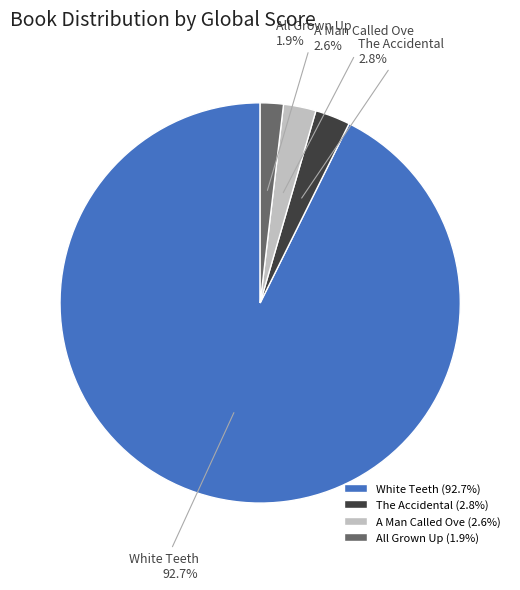

Which slice is the smallest?

All Grown Up